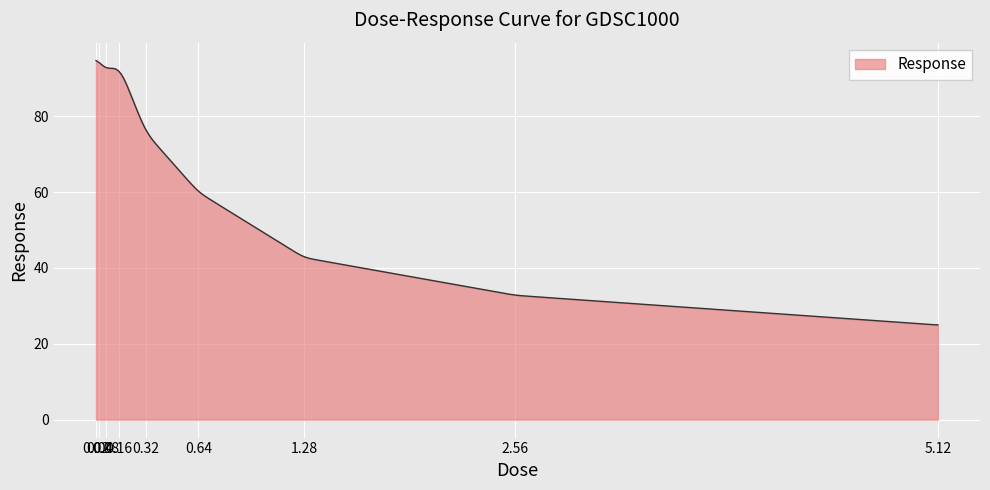

What is the difference between the maximum and minimum values?

69.7